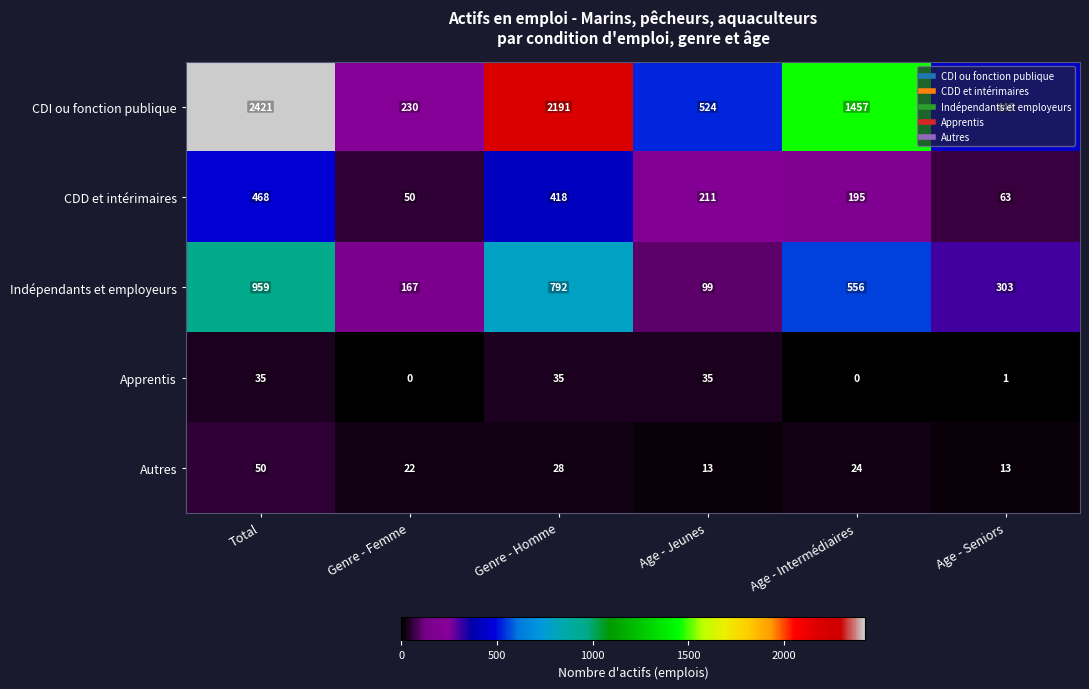

What is the spread (max minus min) of values at Age - Seniors?

439